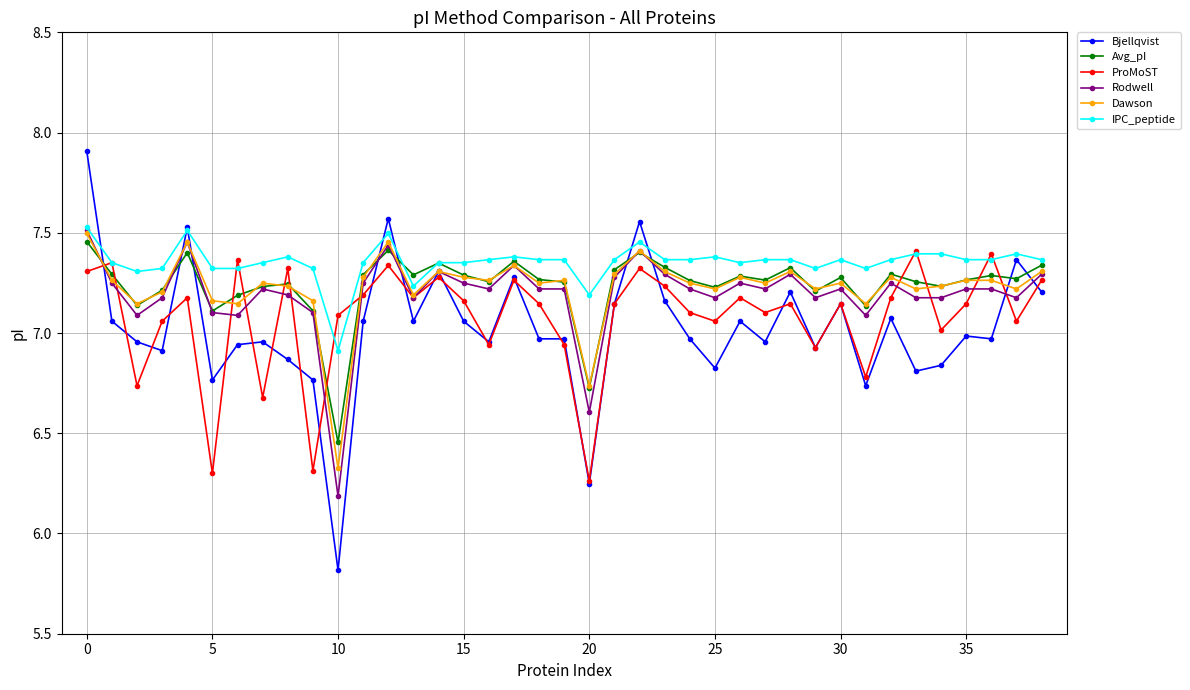

Which series has the largest range (max minus min)?

Bjellqvist